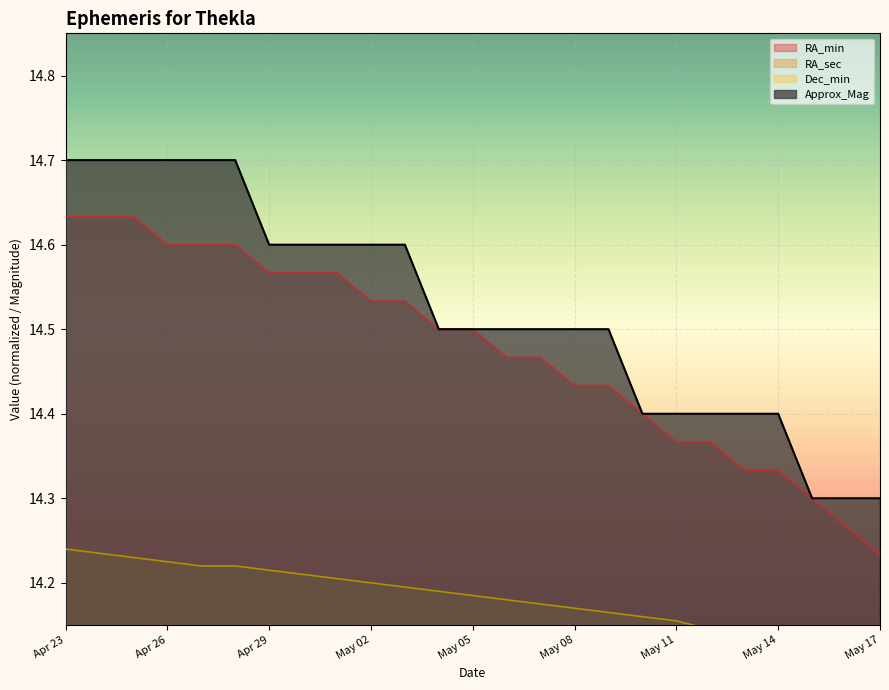

Reading left to right, list all the values displayed in this chart.

RA_min: Apr 23=14.6	Apr 24=14.6	Apr 25=14.6	Apr 26=14.6	Apr 27=14.6	Apr 28=14.6	Apr 29=14.6	Apr 30=14.6	May 01=14.6	May 02=14.5	May 03=14.5	May 04=14.5	May 05=14.5	May 06=14.5	May 07=14.5	May 08=14.4	May 09=14.4	May 10=14.4	May 11=14.4	May 12=14.4	May 13=14.3	May 14=14.3	May 15=14.3	May 16=14.3	May 17=14.2
RA_sec: Apr 23=14.1	Apr 24=14.0	Apr 25=14.0	Apr 26=14.1	Apr 27=14.1	Apr 28=14.0	Apr 29=14.1	Apr 30=14.0	May 01=14.0	May 02=14.1	May 03=14.0	May 04=14.1	May 05=14.0	May 06=14.1	May 07=14.0	May 08=14.1	May 09=14.0	May 10=14.1	May 11=14.1	May 12=14.0	May 13=14.1	May 14=14.0	May 15=14.0	May 16=14.1	May 17=14.1
Dec_min: Apr 23=14.2	Apr 24=14.2	Apr 25=14.2	Apr 26=14.2	Apr 27=14.2	Apr 28=14.2	Apr 29=14.2	Apr 30=14.2	May 01=14.2	May 02=14.2	May 03=14.2	May 04=14.2	May 05=14.2	May 06=14.2	May 07=14.2	May 08=14.2	May 09=14.2	May 10=14.2	May 11=14.2	May 12=14.1	May 13=14.1	May 14=14.1	May 15=14.1	May 16=14.1	May 17=14.1
Approx_Mag: Apr 23=14.7	Apr 24=14.7	Apr 25=14.7	Apr 26=14.7	Apr 27=14.7	Apr 28=14.7	Apr 29=14.6	Apr 30=14.6	May 01=14.6	May 02=14.6	May 03=14.6	May 04=14.5	May 05=14.5	May 06=14.5	May 07=14.5	May 08=14.5	May 09=14.5	May 10=14.4	May 11=14.4	May 12=14.4	May 13=14.4	May 14=14.4	May 15=14.3	May 16=14.3	May 17=14.3